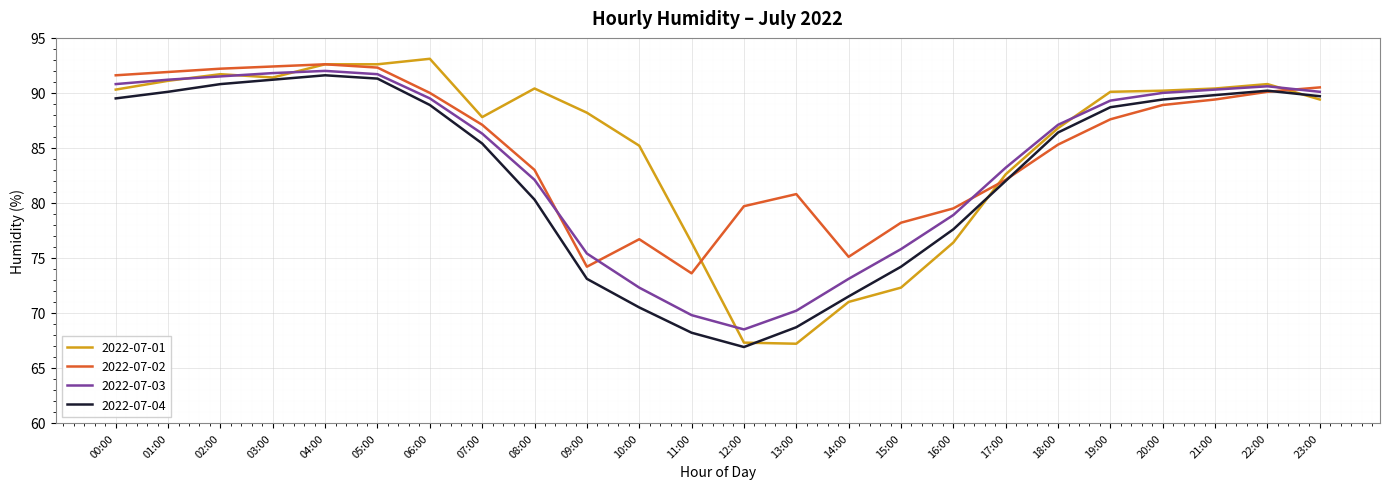

How many series are shown in this chart?

4